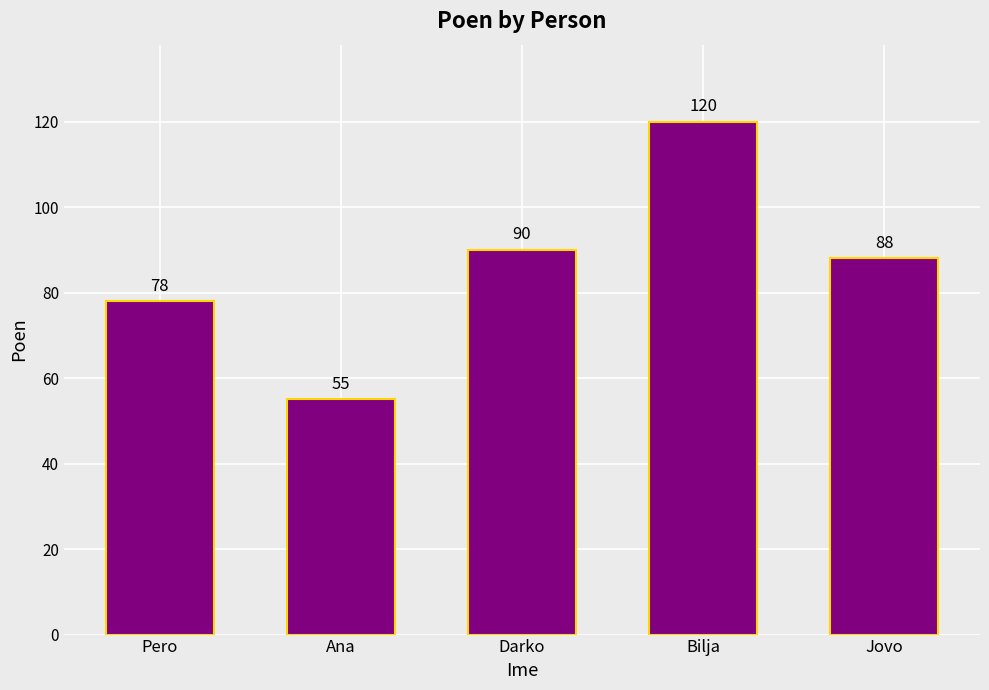

List the labels in order of value, largest first.

Bilja, Darko, Jovo, Pero, Ana